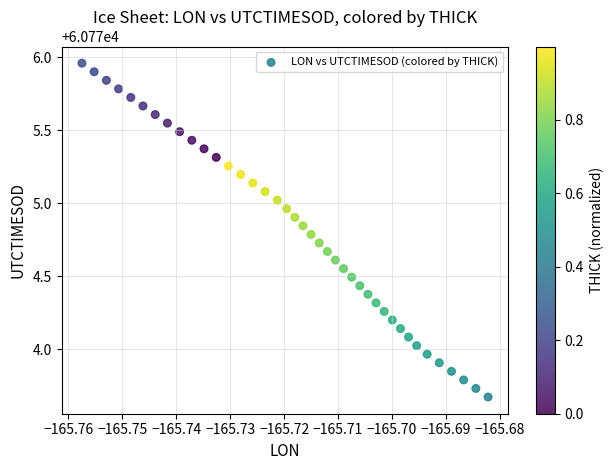

What is the range of Y values (max minus min)?

2.3